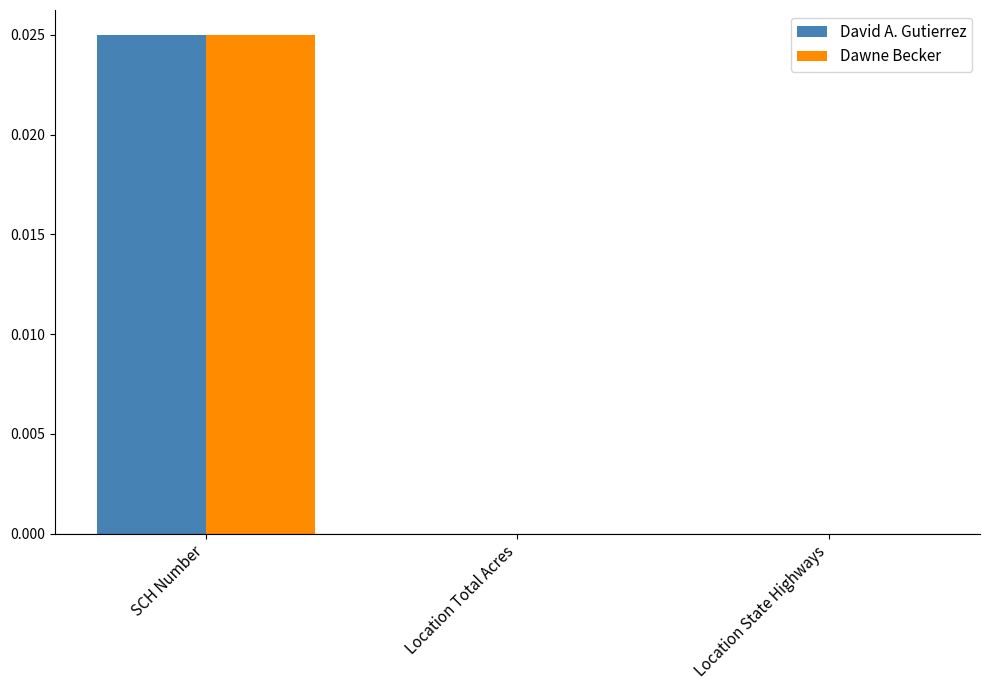

Is it true that Dawne Becker equals 0.0 at SCH Number?

True